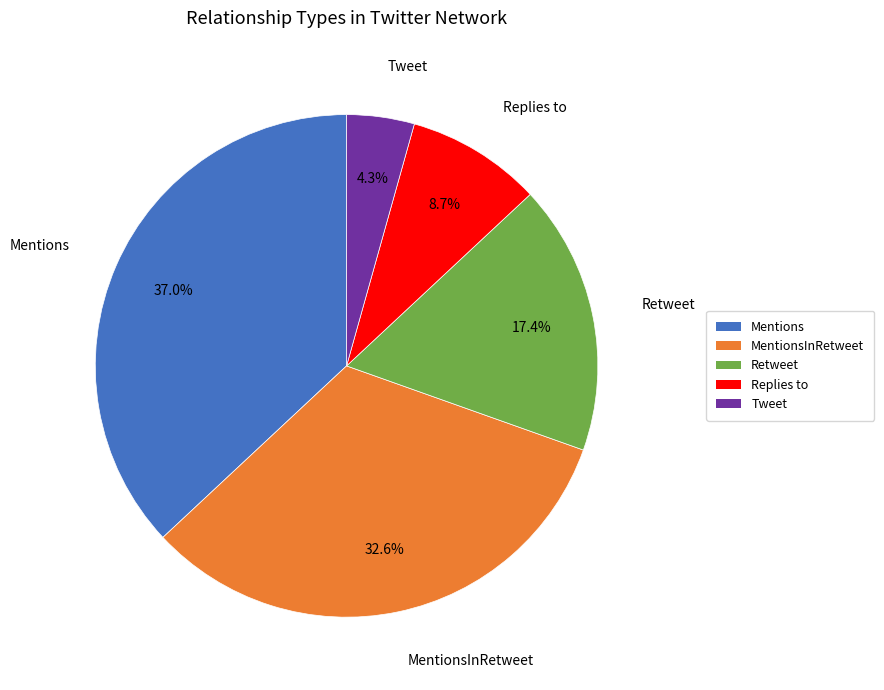

Does Replies to represent more than half of the total?

No